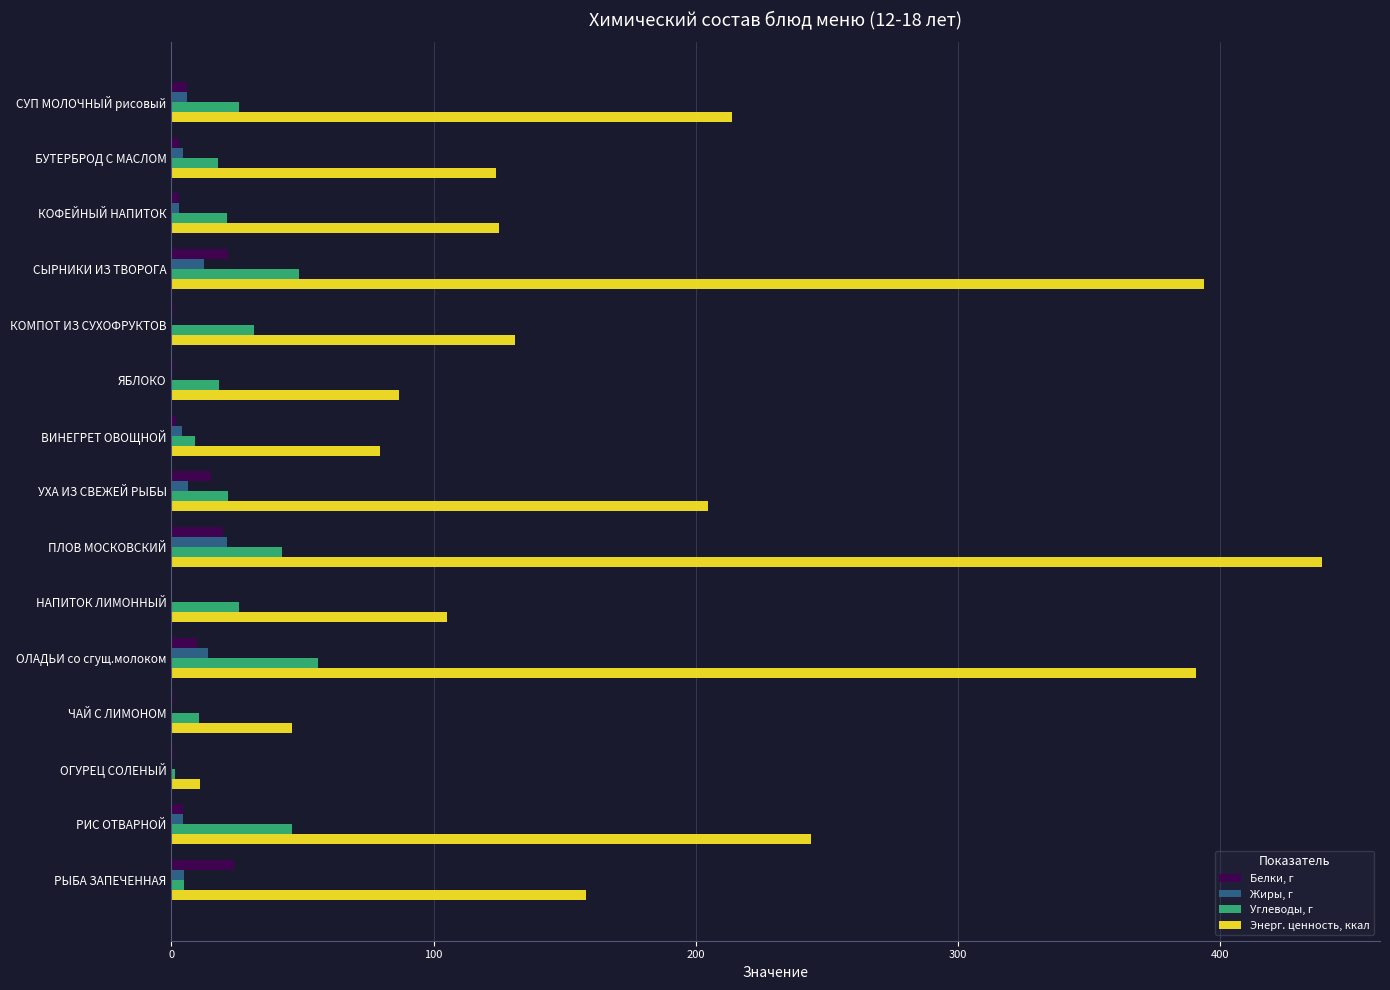

Is it true that Жиры, г equals 14.0 at ОЛАДЬИ со сгущ.молоком?

True